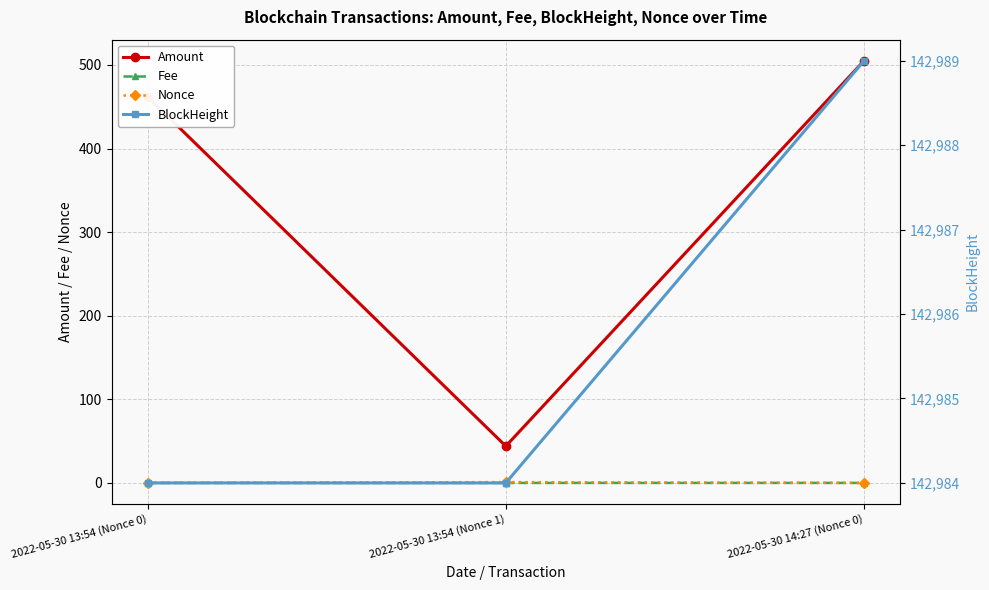

What is the spread (max minus min) of values at 2022-05-30 13:54 (Nonce 0)?

142984.0